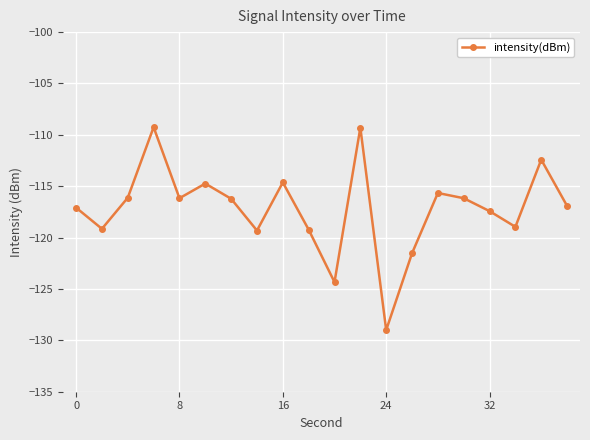

What is the greatest value displayed?

-109.3